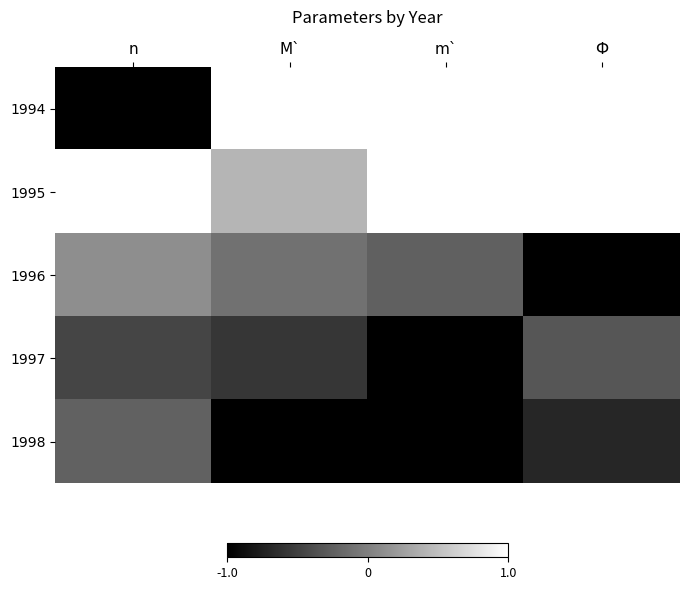

Is it true that 1996 equals 0.2 at n?

False